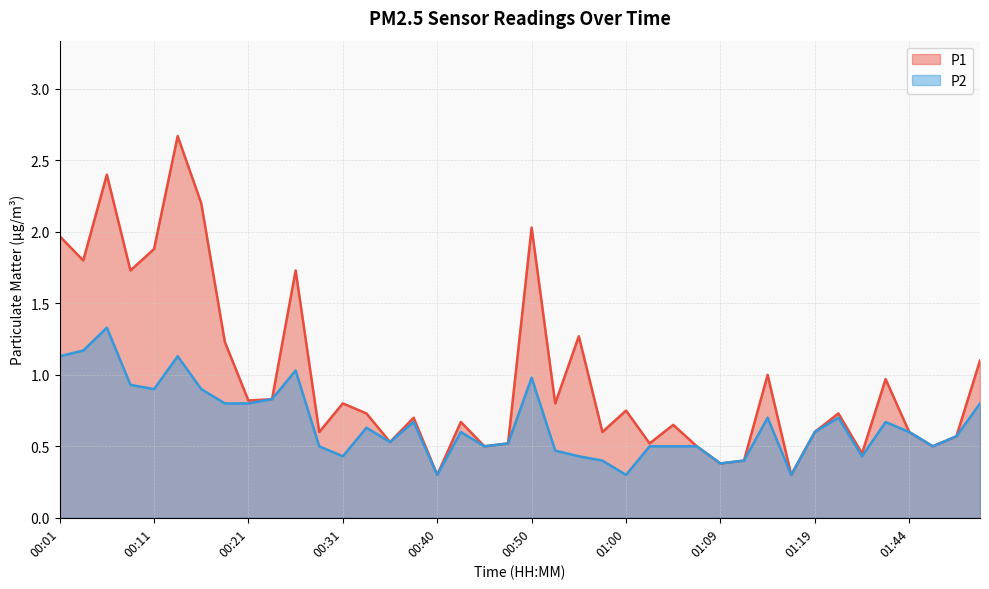

Where is the first local minimum for P2?

00:11